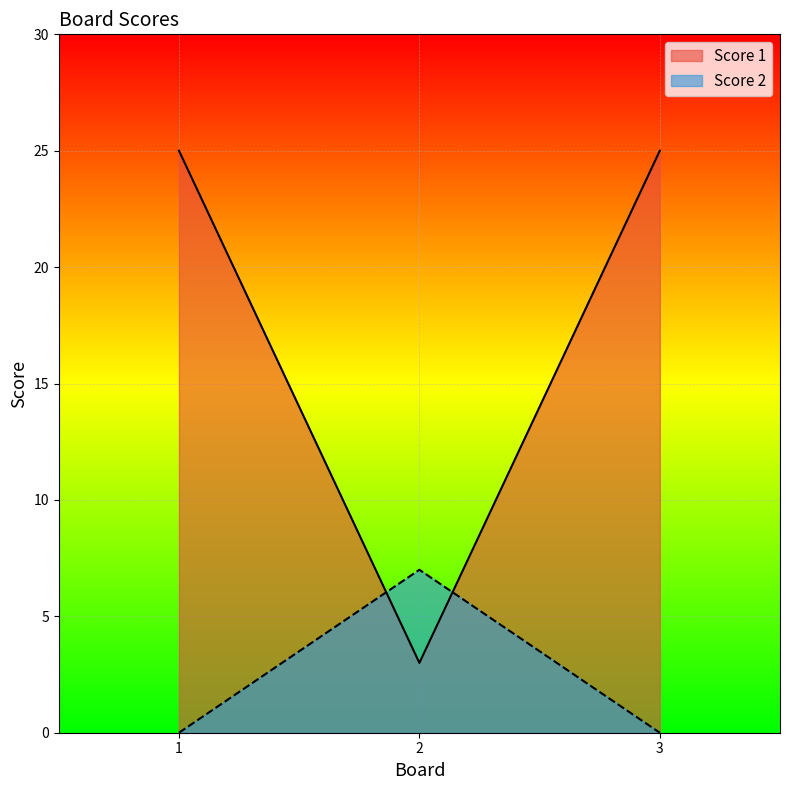

The value of Score 2 at 1 is 0. True or false?

True